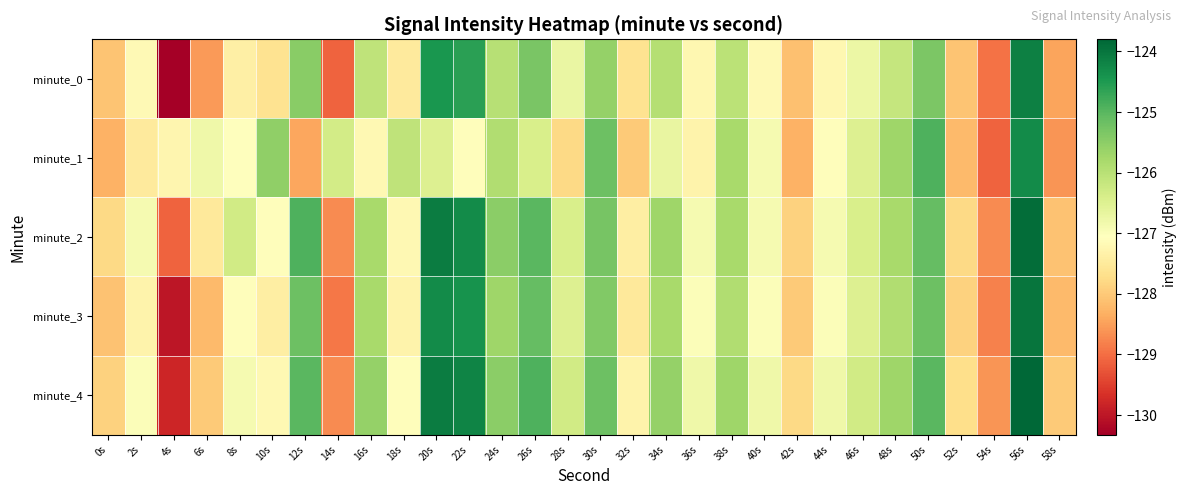

What is the difference between the highest and lowest values at 6s?

1.7